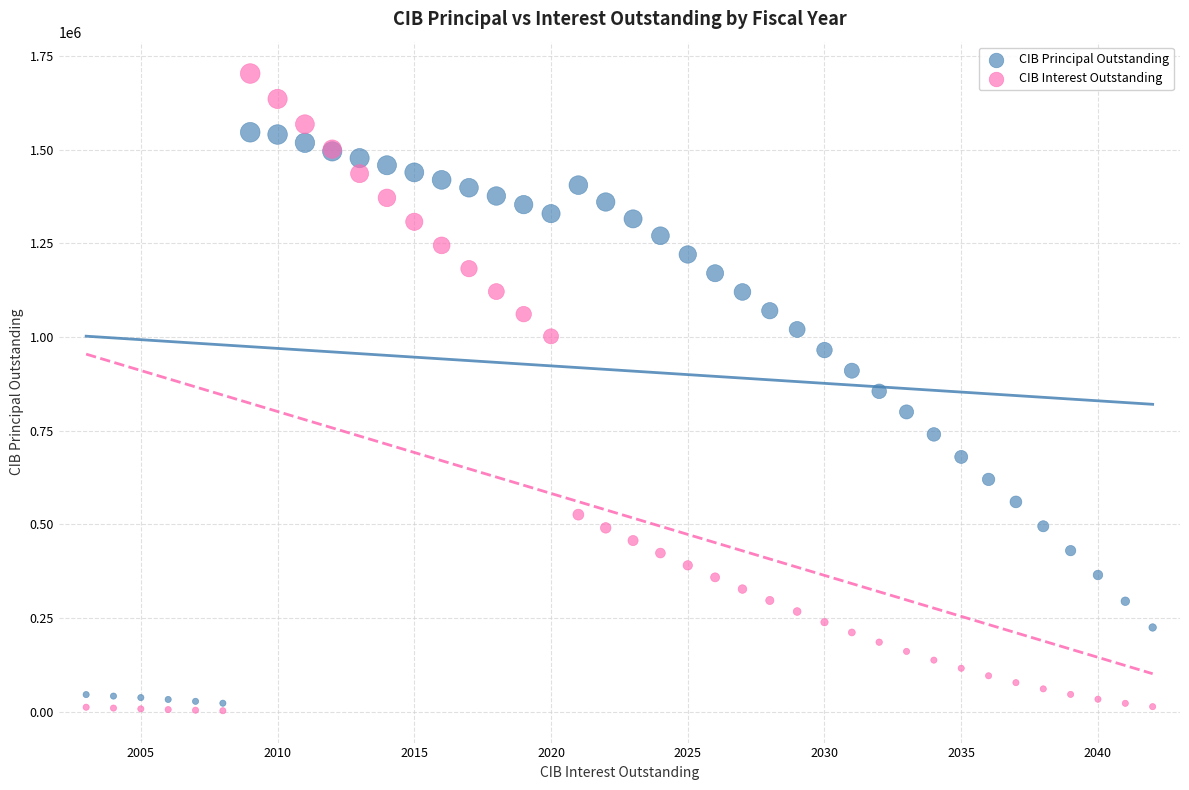

Which series has the widest spread of Y values?

CIB Interest Outstanding